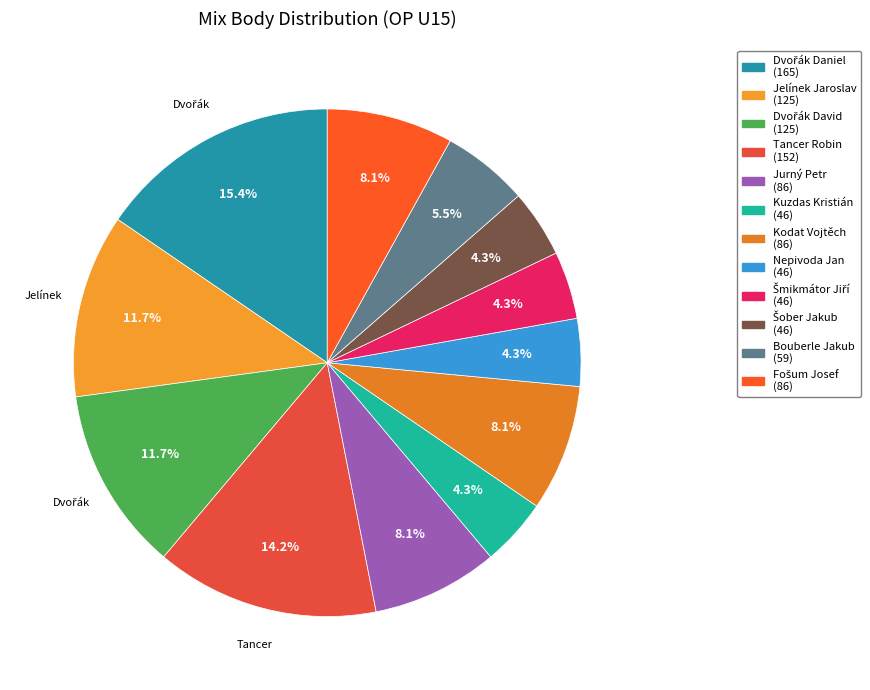

To the nearest percent, what is the combined percentage of Jelínek Jaroslav and Kuzdas Kristián?

16%